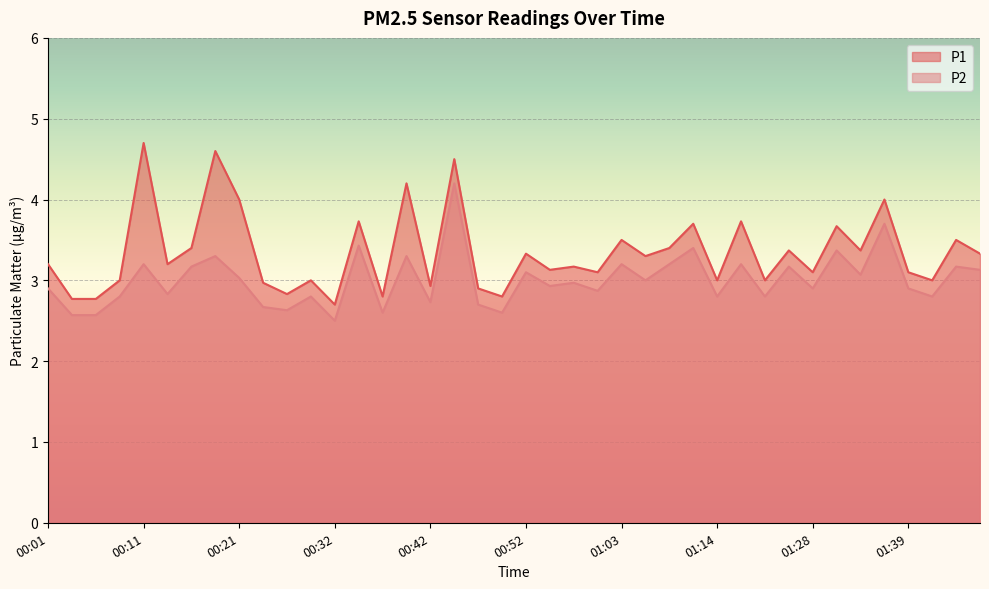

Which series has the widest spread of values?

P1